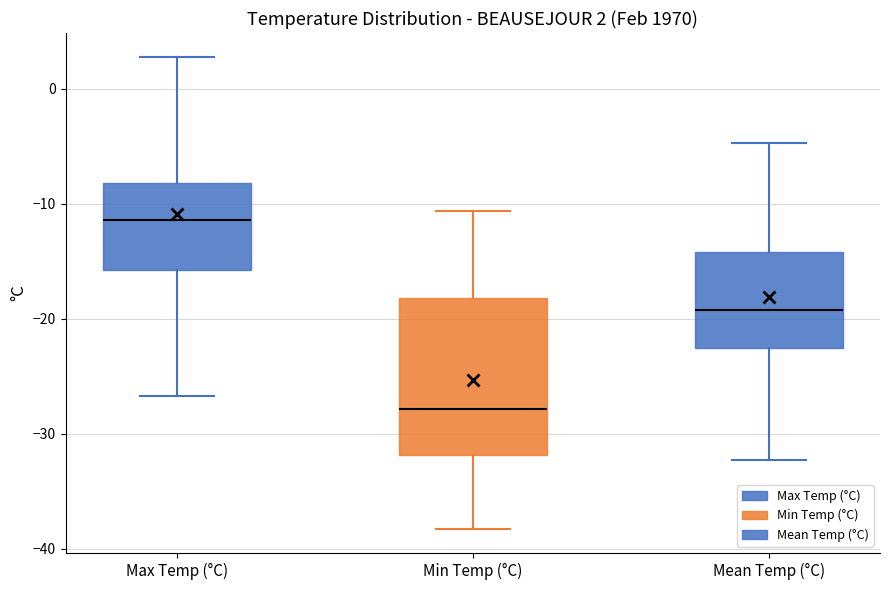

Which box has the lowest median line?

Min Temp (°C)